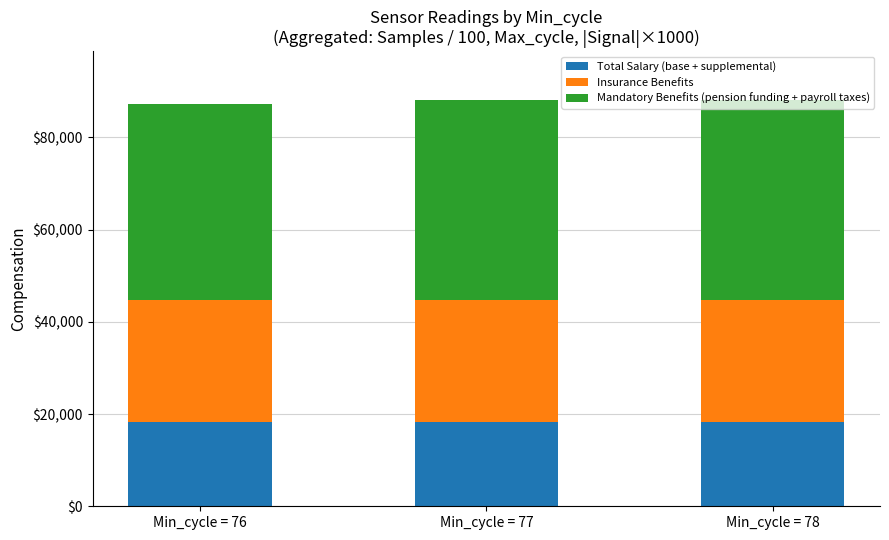

What is the minimum value for Total Salary (base + supplemental)?

18300.7